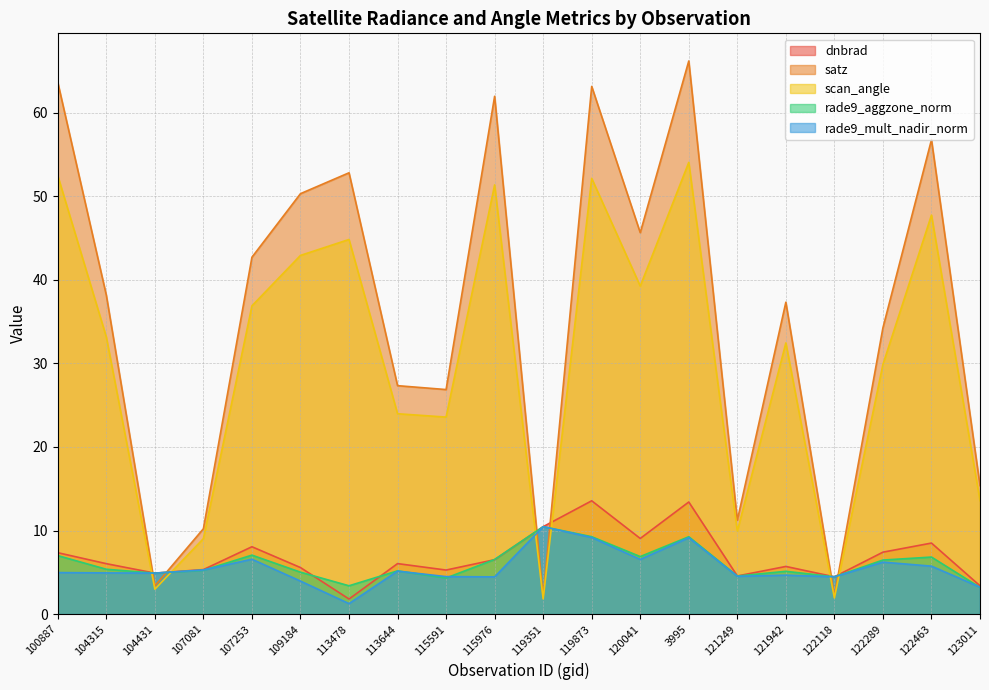

What is the value of the satz point at the 20th from the left?

15.4